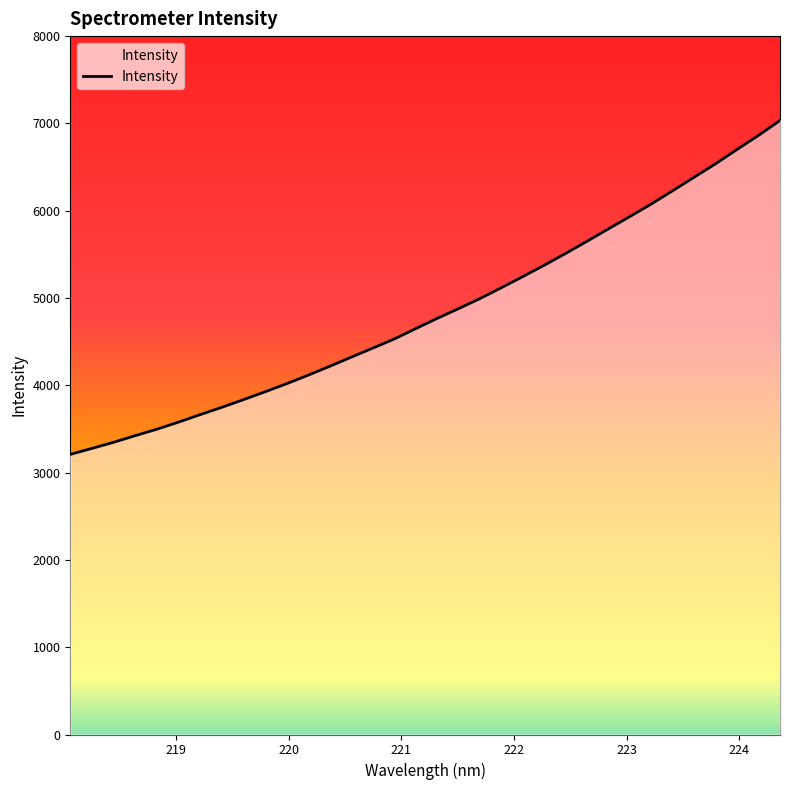

What is the value of the 33rd point from the left?

6862.4